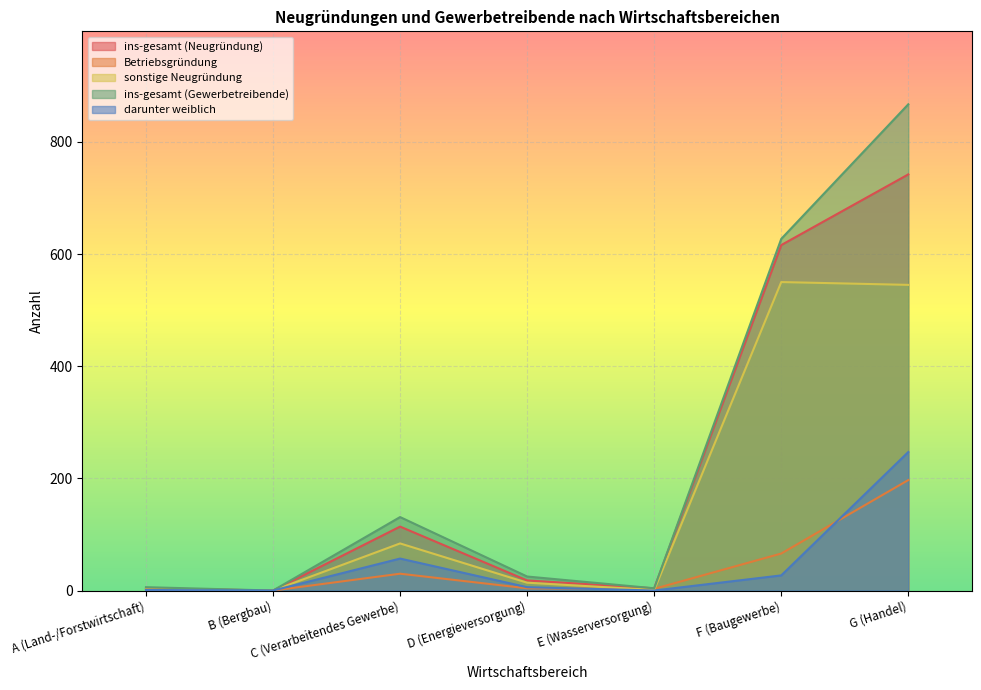

Where is the first local minimum for darunter weiblich?

B (Bergbau)